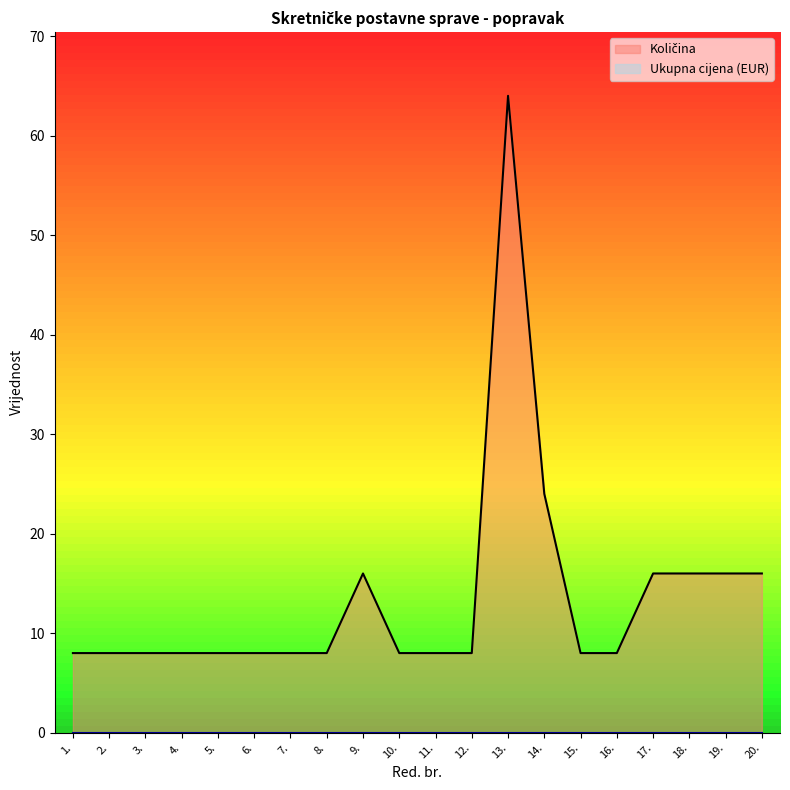

List the labels in order of value, smallest first.

1., 2., 3., 4., 5., 6., 7., 8., 10., 11., 12., 15., 16., 9., 17., 18., 19., 20., 14., 13.